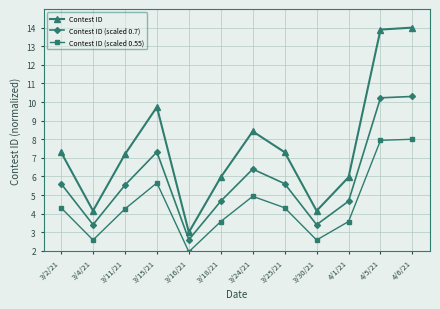

Is it true that Contest ID (scaled 0.7) equals 1.8 at 3/11/21?

False